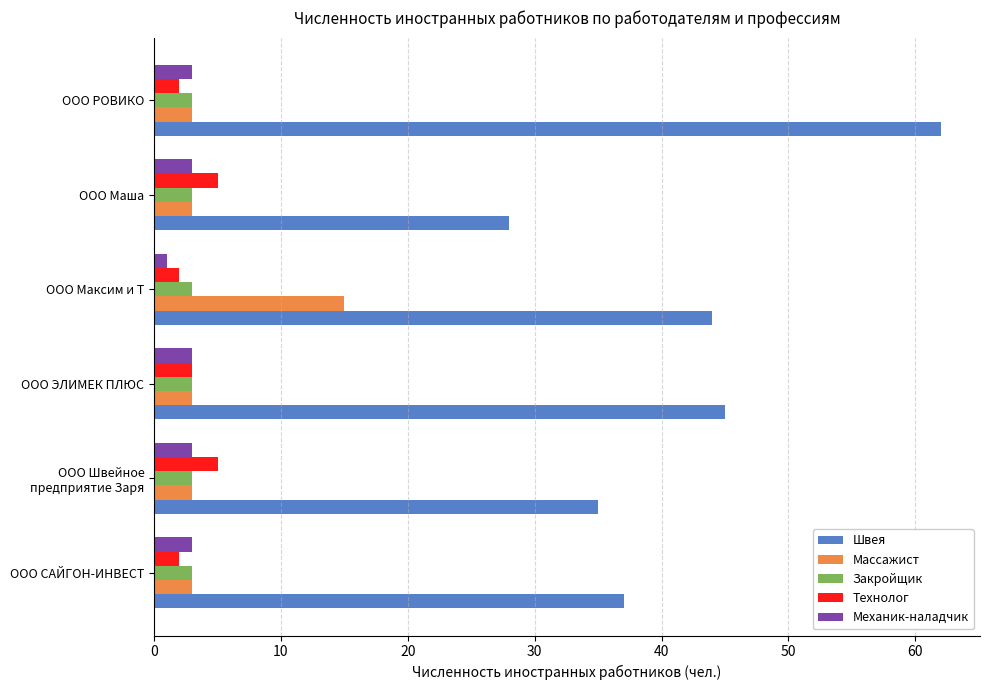

What is the total value across all series at ООО РОВИКО?

73